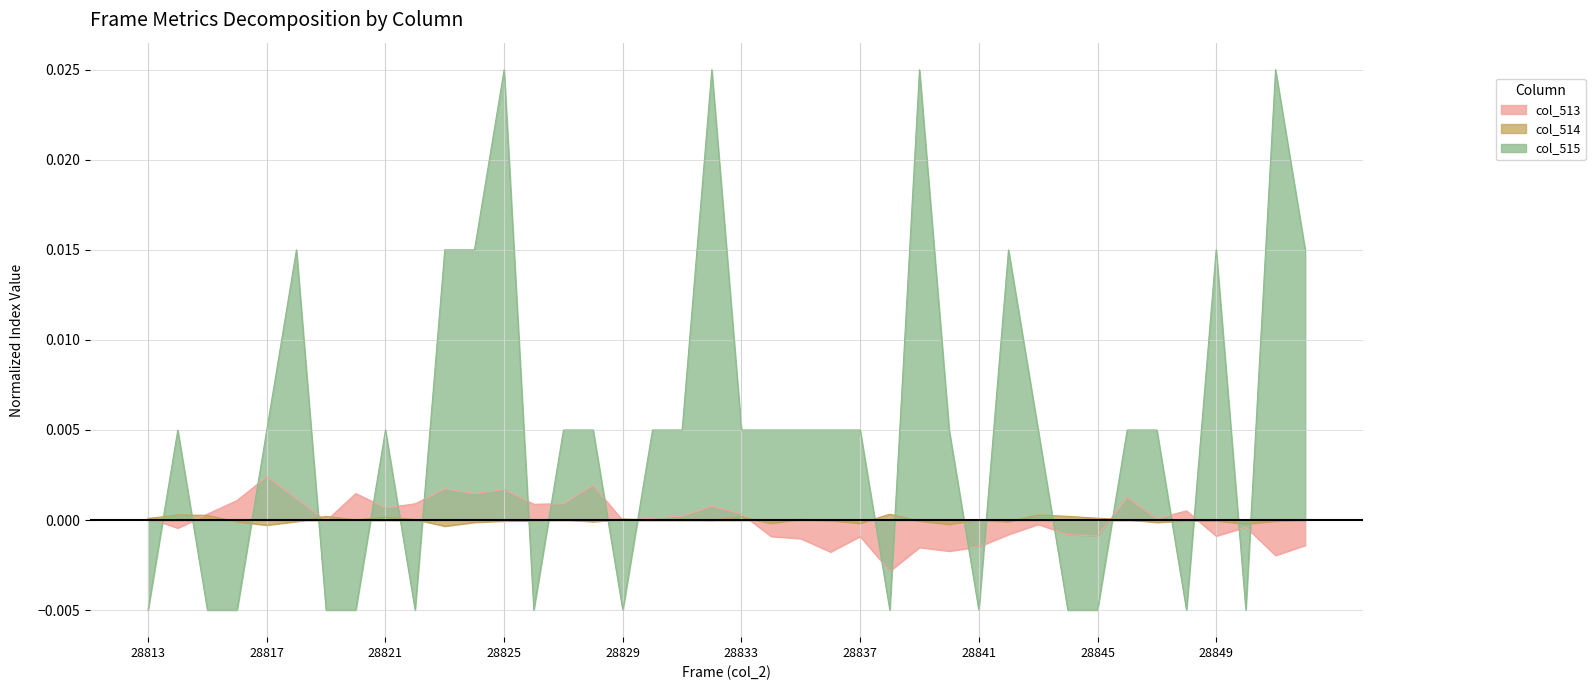

How many negative values does the col_514 series have?

20